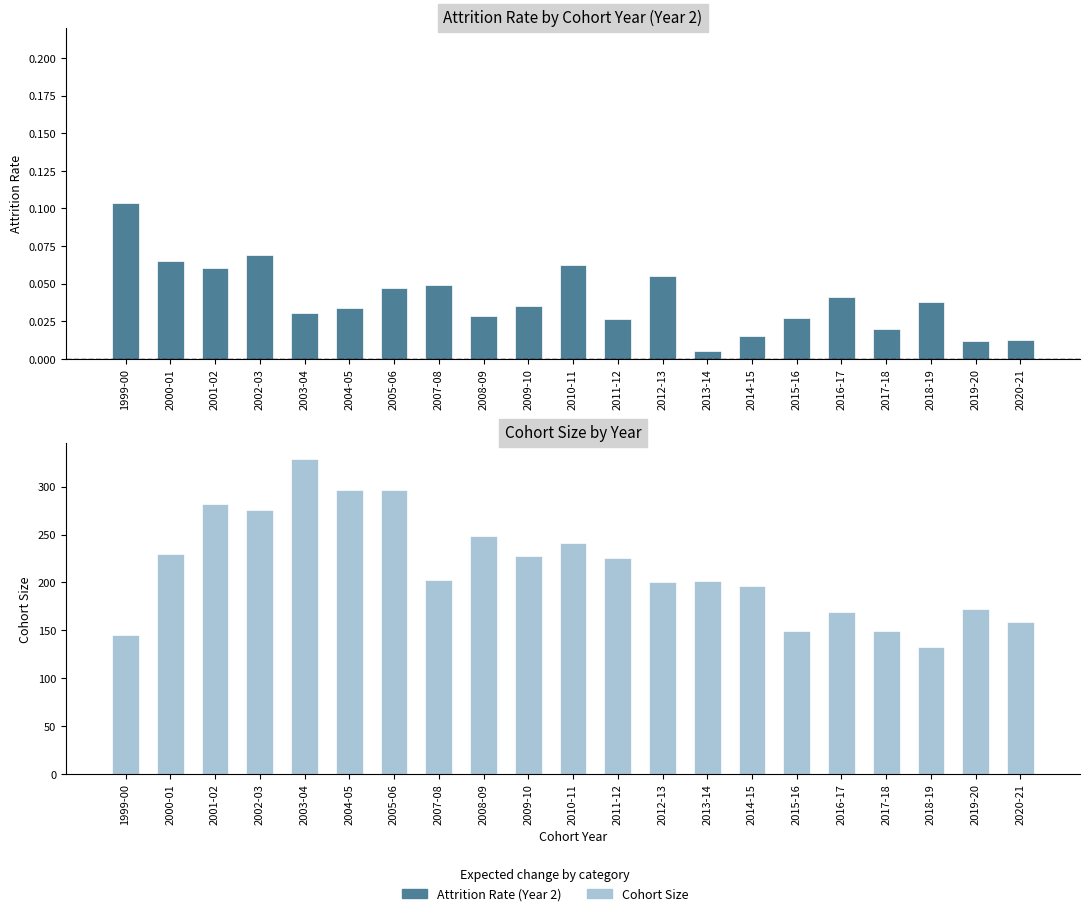

Reading left to right, extract all data points from this chart.

Attrition Rate (Year 2): 1999-00=0.1	2000-01=0.1	2001-02=0.1	2002-03=0.1	2003-04=0.0	2004-05=0.0	2005-06=0.0	2007-08=0.0	2008-09=0.0	2009-10=0.0	2010-11=0.1	2011-12=0.0	2012-13=0.1	2013-14=0.0	2014-15=0.0	2015-16=0.0	2016-17=0.0	2017-18=0.0	2018-19=0.0	2019-20=0.0	2020-21=0.0
Cohort Size: 1999-00=145.0	2000-01=230.0	2001-02=282.0	2002-03=276.0	2003-04=329.0	2004-05=296.0	2005-06=297.0	2007-08=203.0	2008-09=248.0	2009-10=228.0	2010-11=241.0	2011-12=225.0	2012-13=200.0	2013-14=202.0	2014-15=196.0	2015-16=149.0	2016-17=169.0	2017-18=149.0	2018-19=133.0	2019-20=172.0	2020-21=159.0